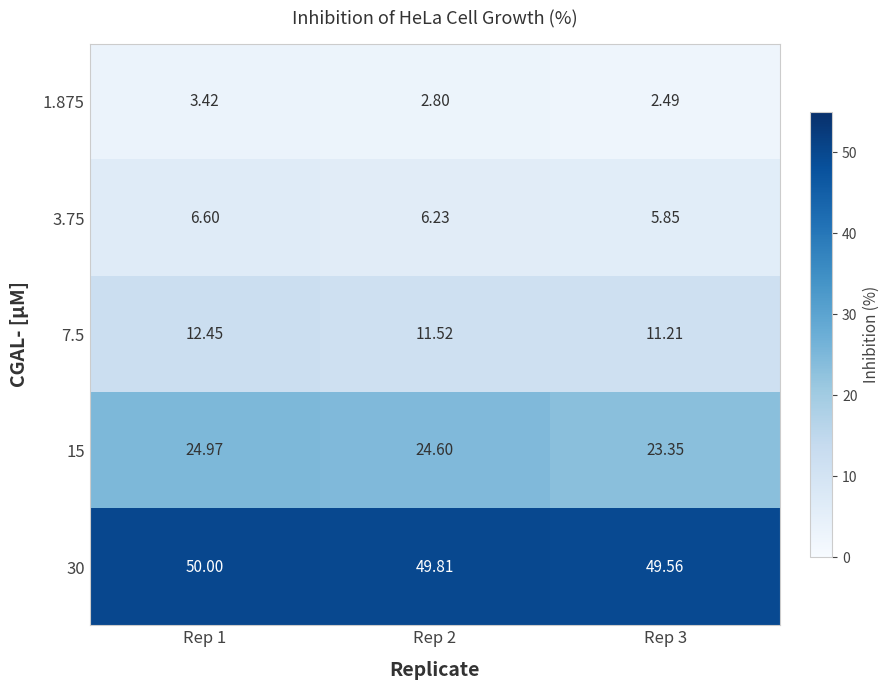

Between Rep 2 and Rep 3, which series saw the biggest shift?

15